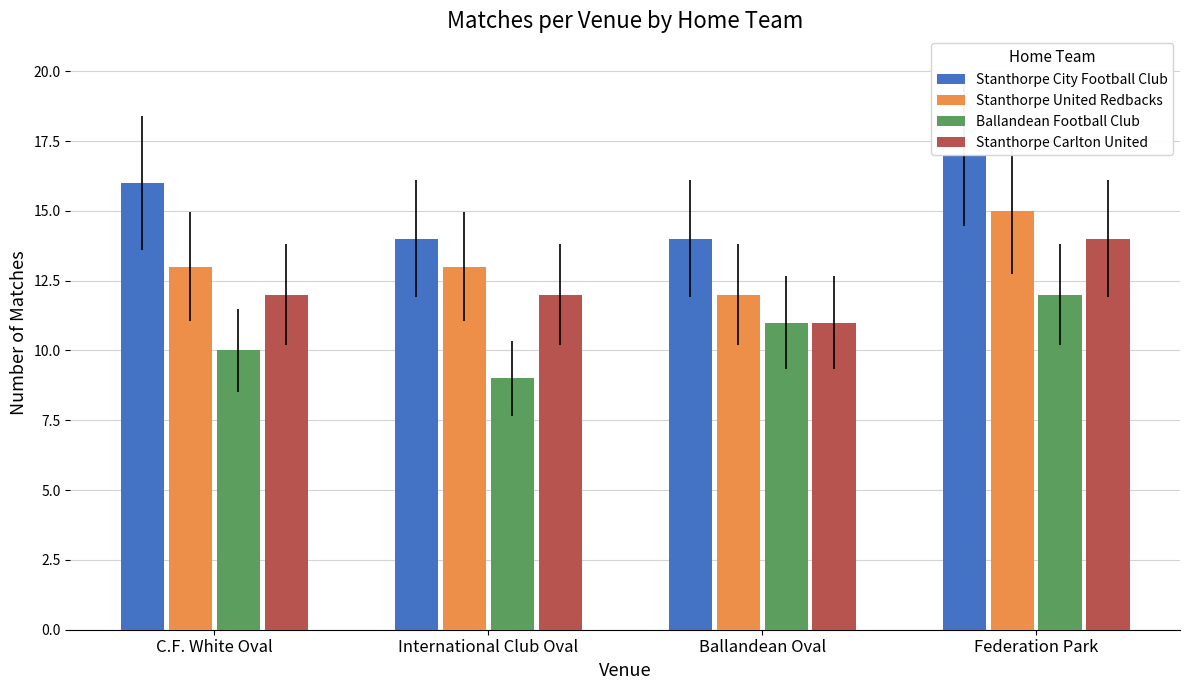

How many bars are there in total?

16